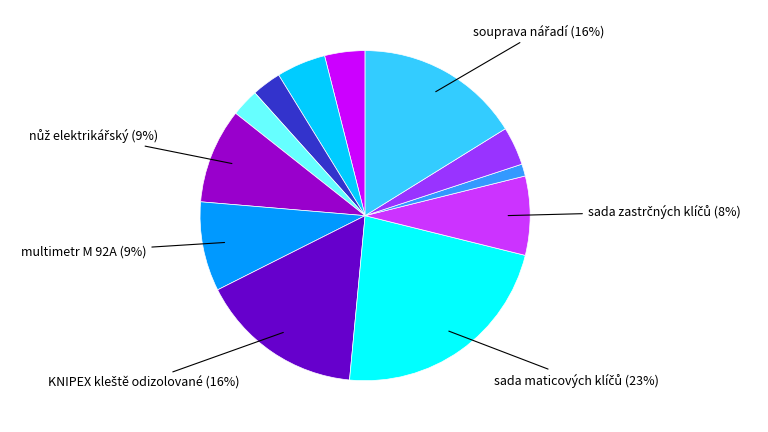

To the nearest percent, what is the average slice percentage?

8%